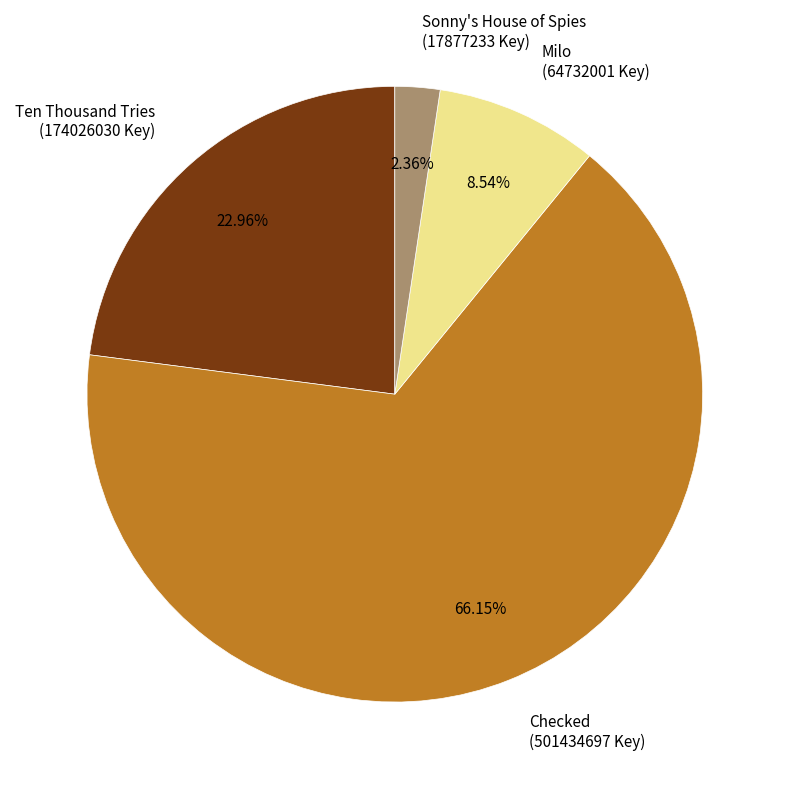

How many slices are in this pie chart?

4